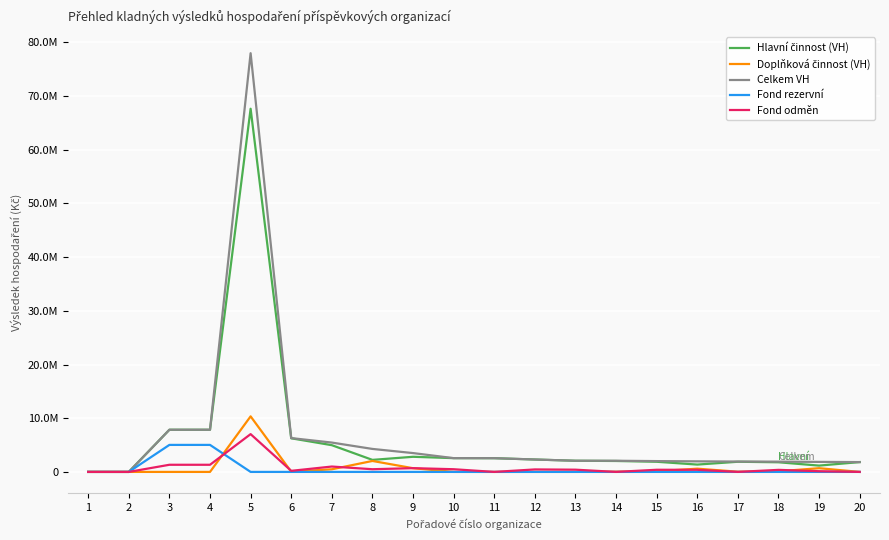

Is this an area chart (filled region under the line)?

No